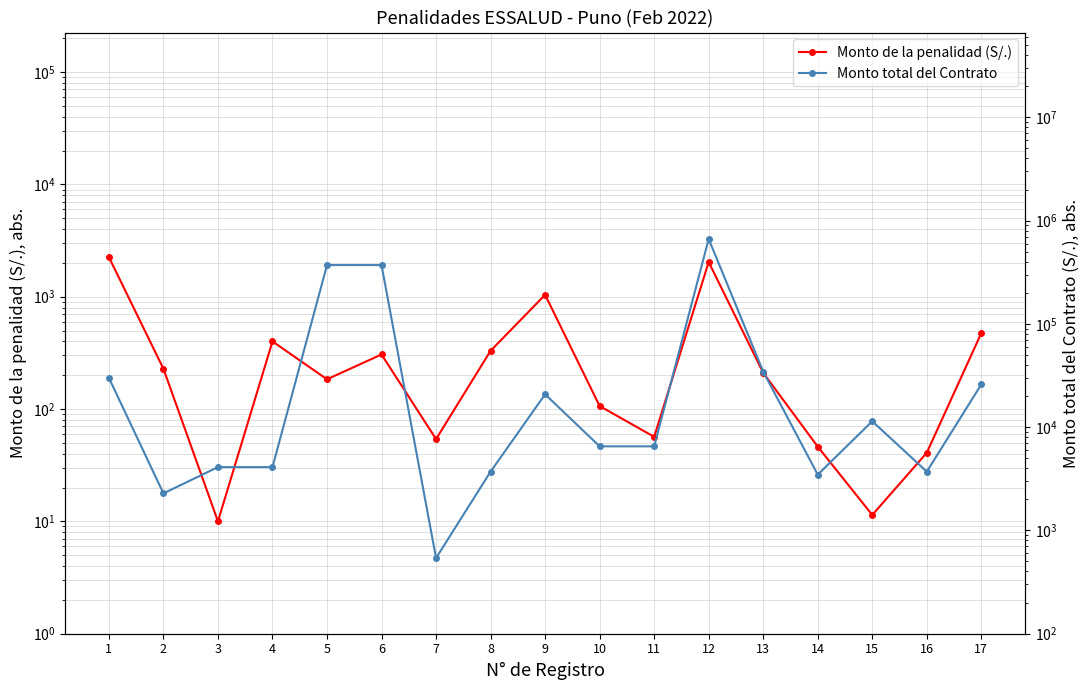

True or false: Monto de la penalidad (S/.) and Monto total del Contrato cross at least once.

False